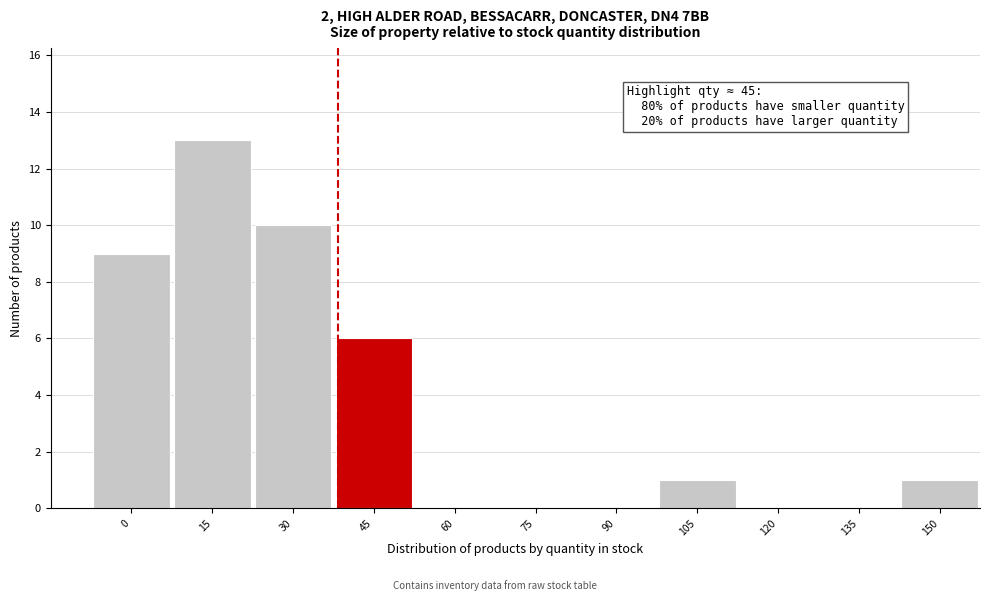

Reading left to right, list all the values displayed in this chart.

0=9	15=13	30=10	45=6	60=0	75=0	90=0	105=1	120=0	135=0	150=1